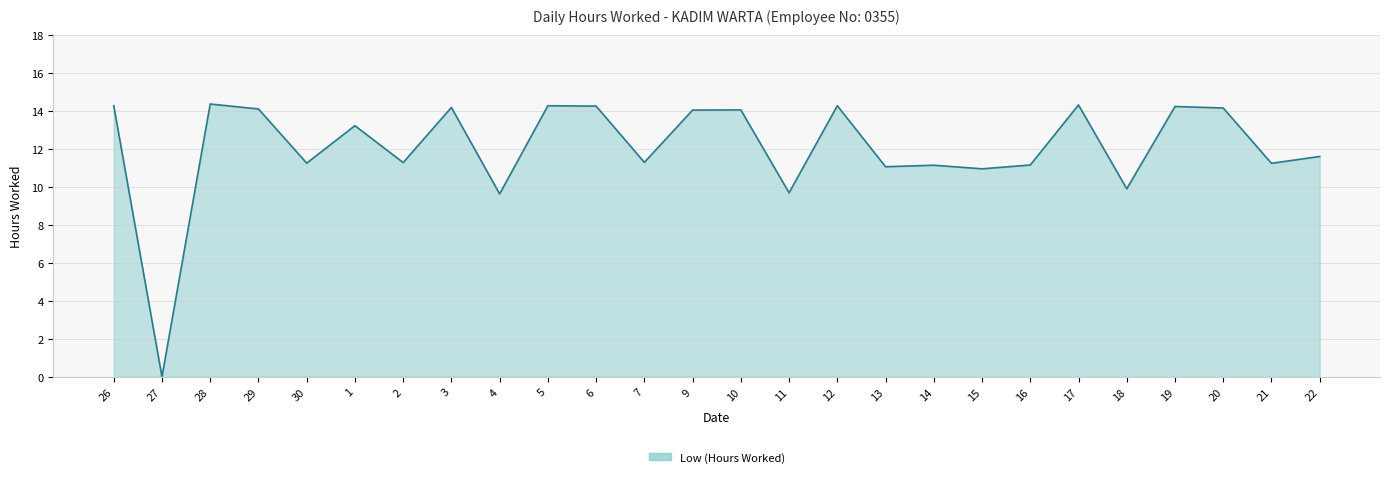

At which category does the chart reach its minimum across all series?

27